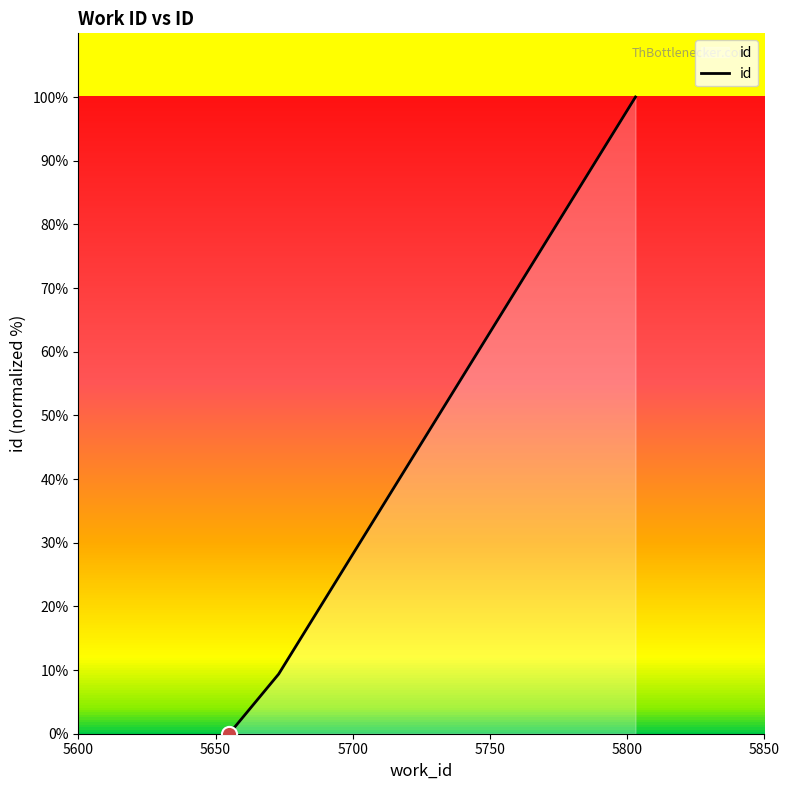

What is the difference between the maximum and minimum values?

100.0